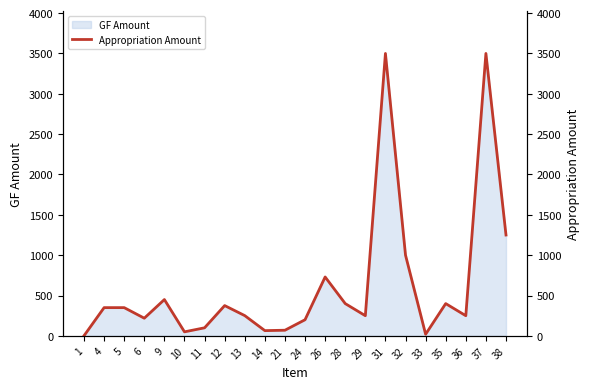

Reading right to left, extract all data points from this chart.

1250.0	3500.0	250.0	400.0	20.0	1000.0	3500.0	250.0	400.0	730.0	200.0	70.0	65.0	251.0	375.4	100.0	50.0	450.0	219.0	350.0	350.0	1.5